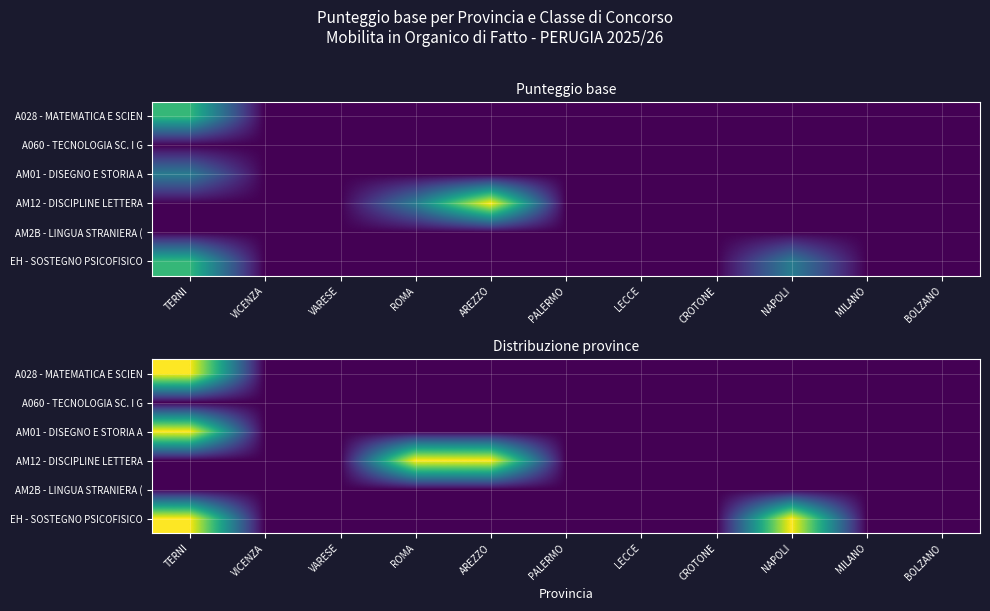

List the series in order of their peak value, lowest first.

A060 - TECNOLOGIA SC. I G, AM2B - LINGUA STRANIERA (, A028 - MATEMATICA E SCIEN, AM01 - DISEGNO E STORIA A, AM12 - DISCIPLINE LETTERA, EH - SOSTEGNO PSICOFISICO